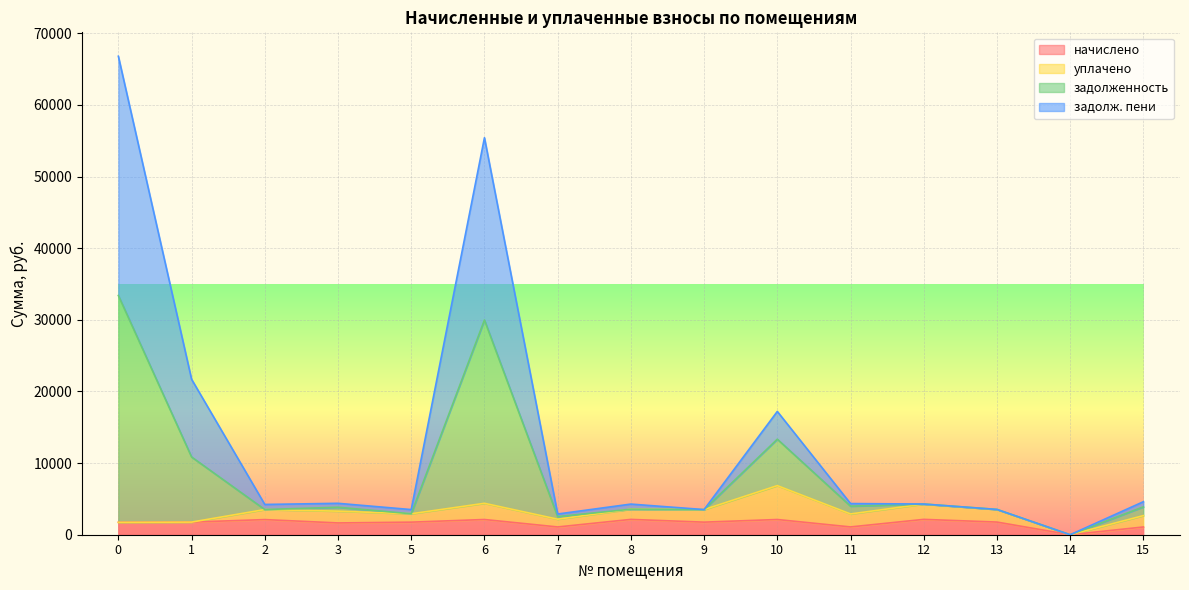

True or false: начислено and задолженность cross at least once.

False